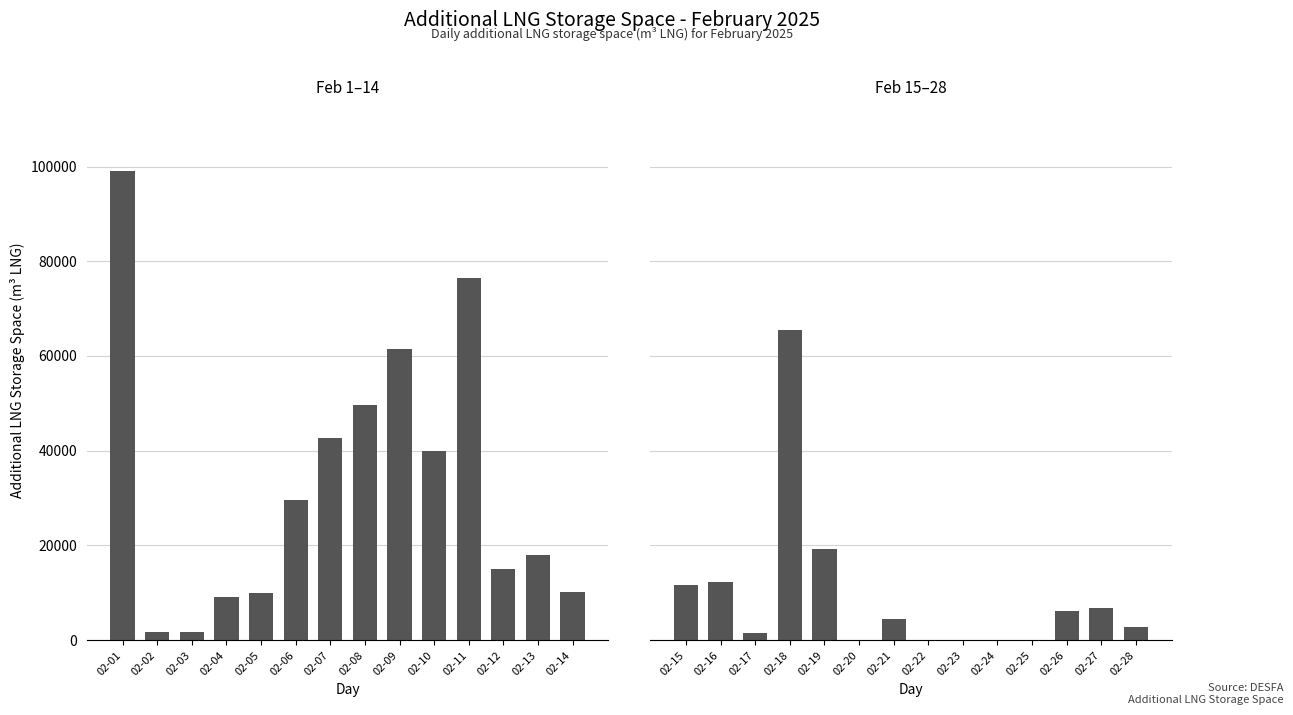

Which series has the largest total across all categories?

Additional LNG Storage Space (m3 LNG)